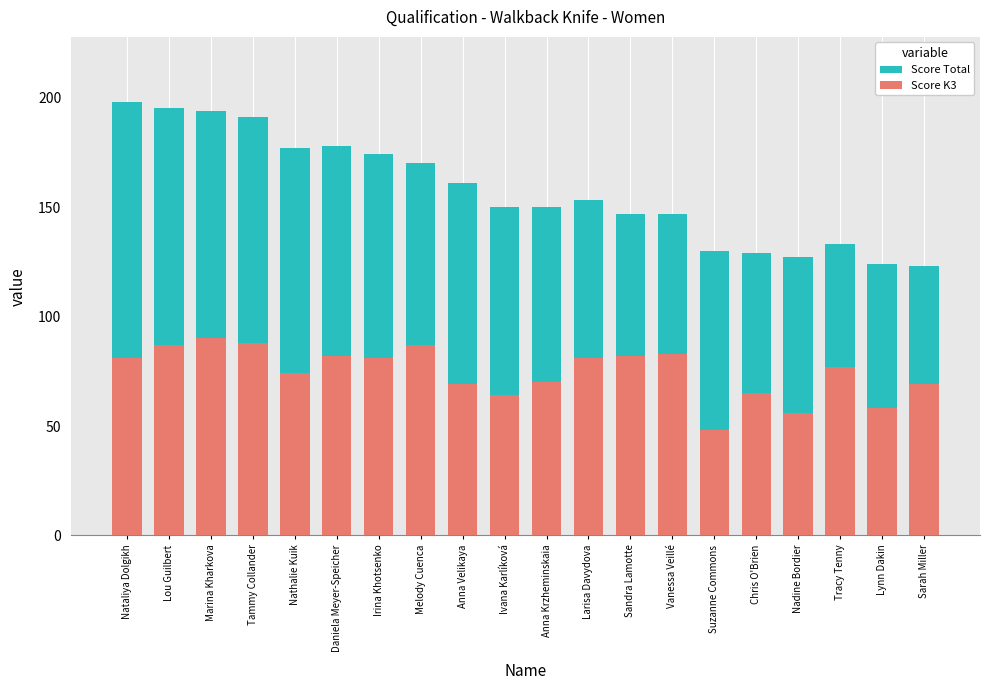

At which label is Score Total closest to 160?

Anna Velikaya